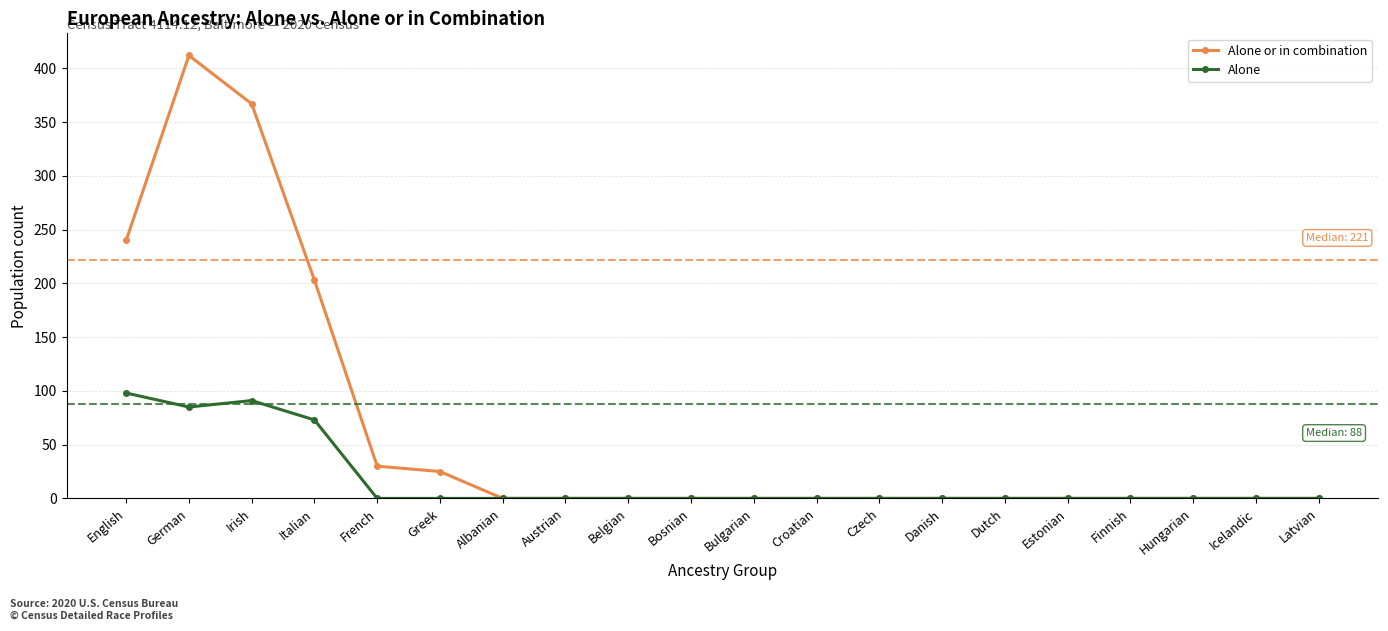

Is the value of Alone or in combination at Belgian greater than the value of Alone at German?

No